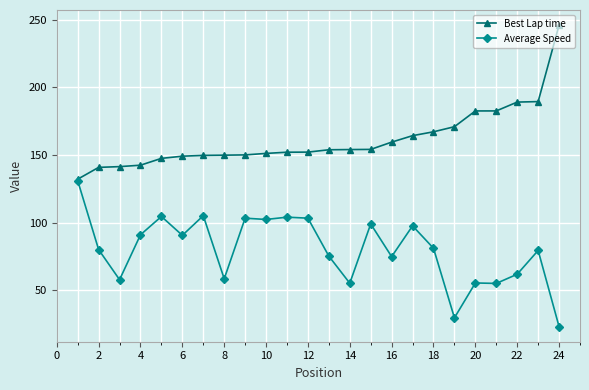

What is the minimum value for Average Speed?

22.9